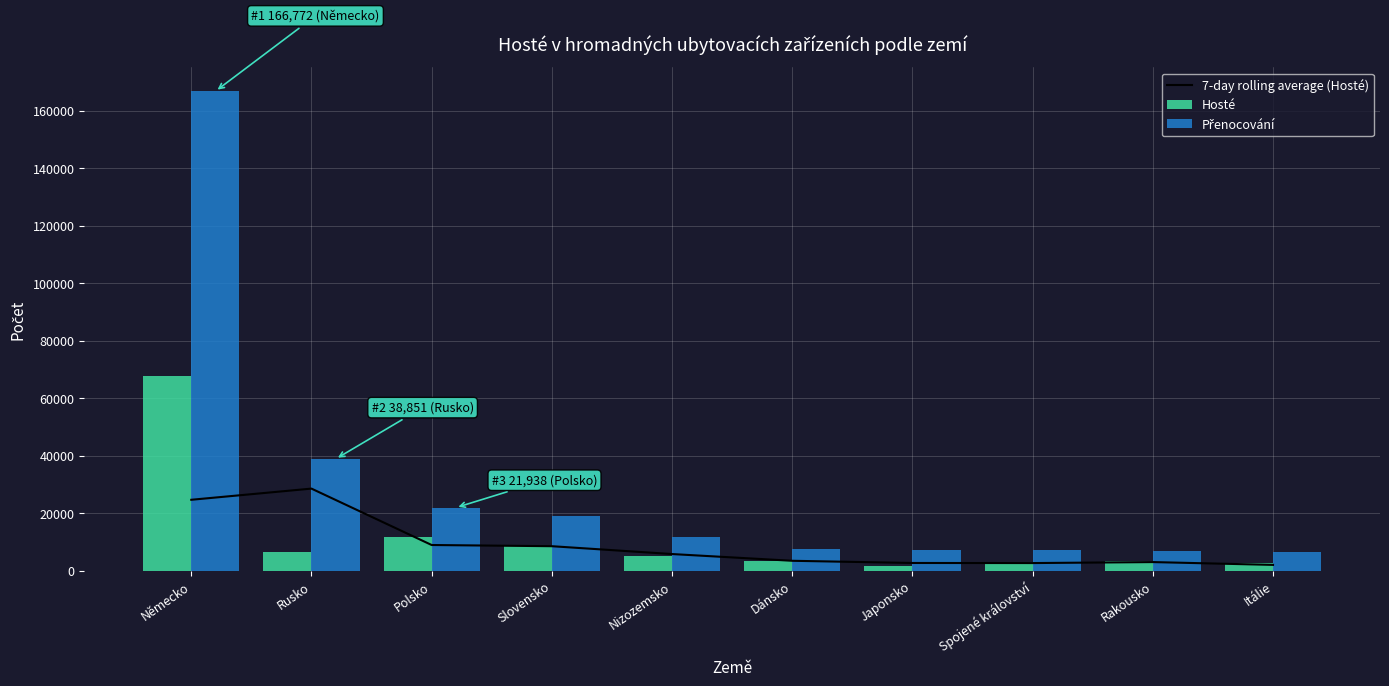

At which label does Hosté reach its peak?

Německo